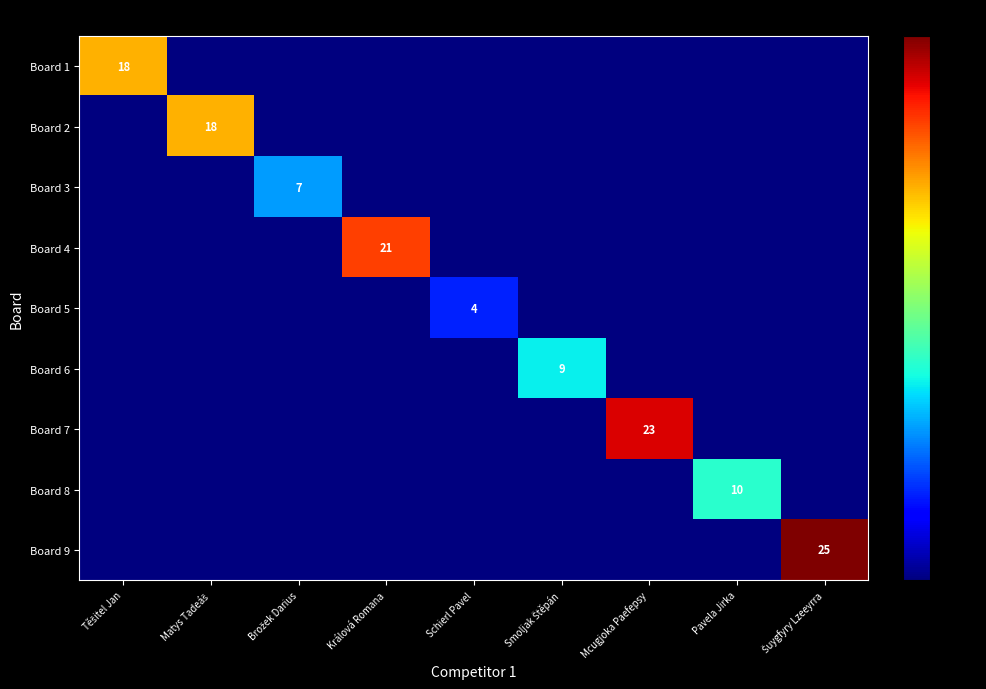

How many data points in Board 6 are above 0?

1